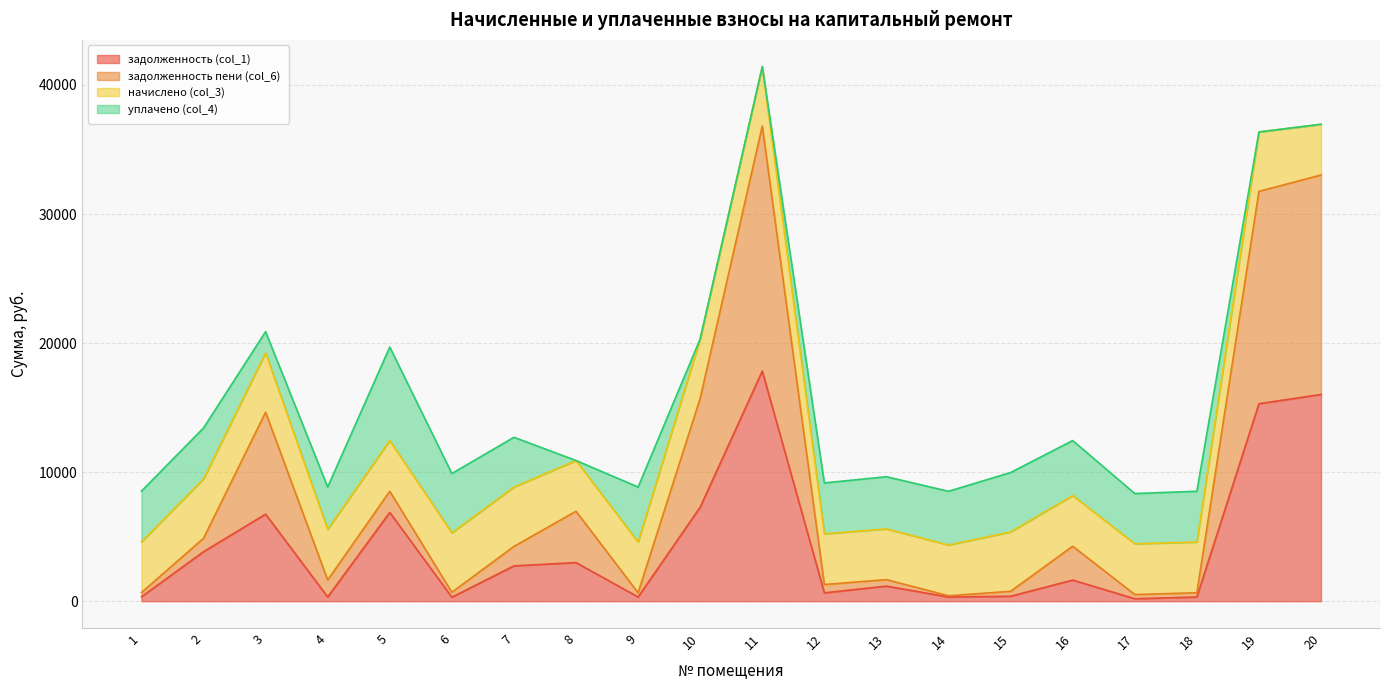

What is the highest value of the задолженность пени (col_6) series?

36820.0